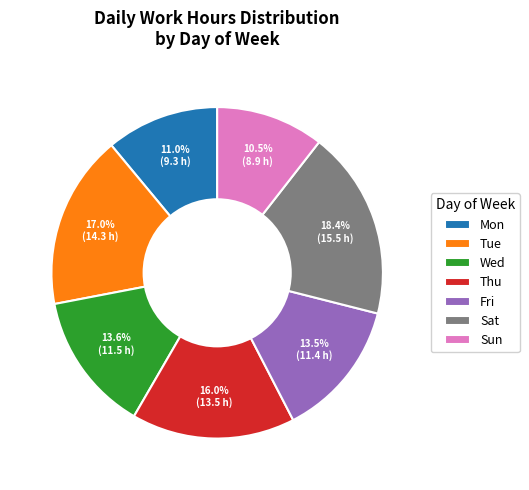

Which has a higher value, Sun or Thu?

Thu